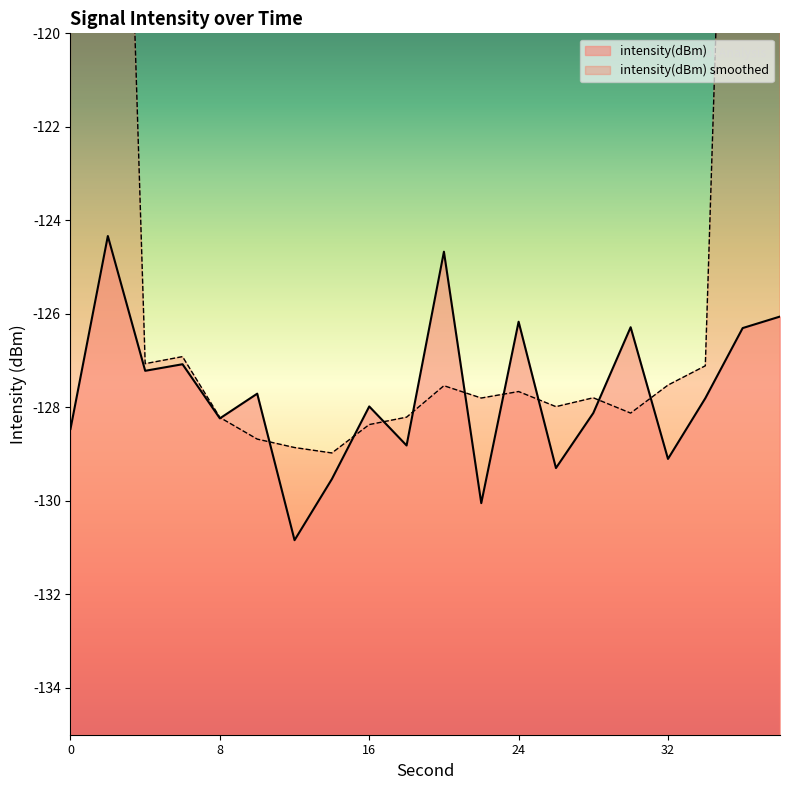

The value at 10 is -34.6. True or false?

False